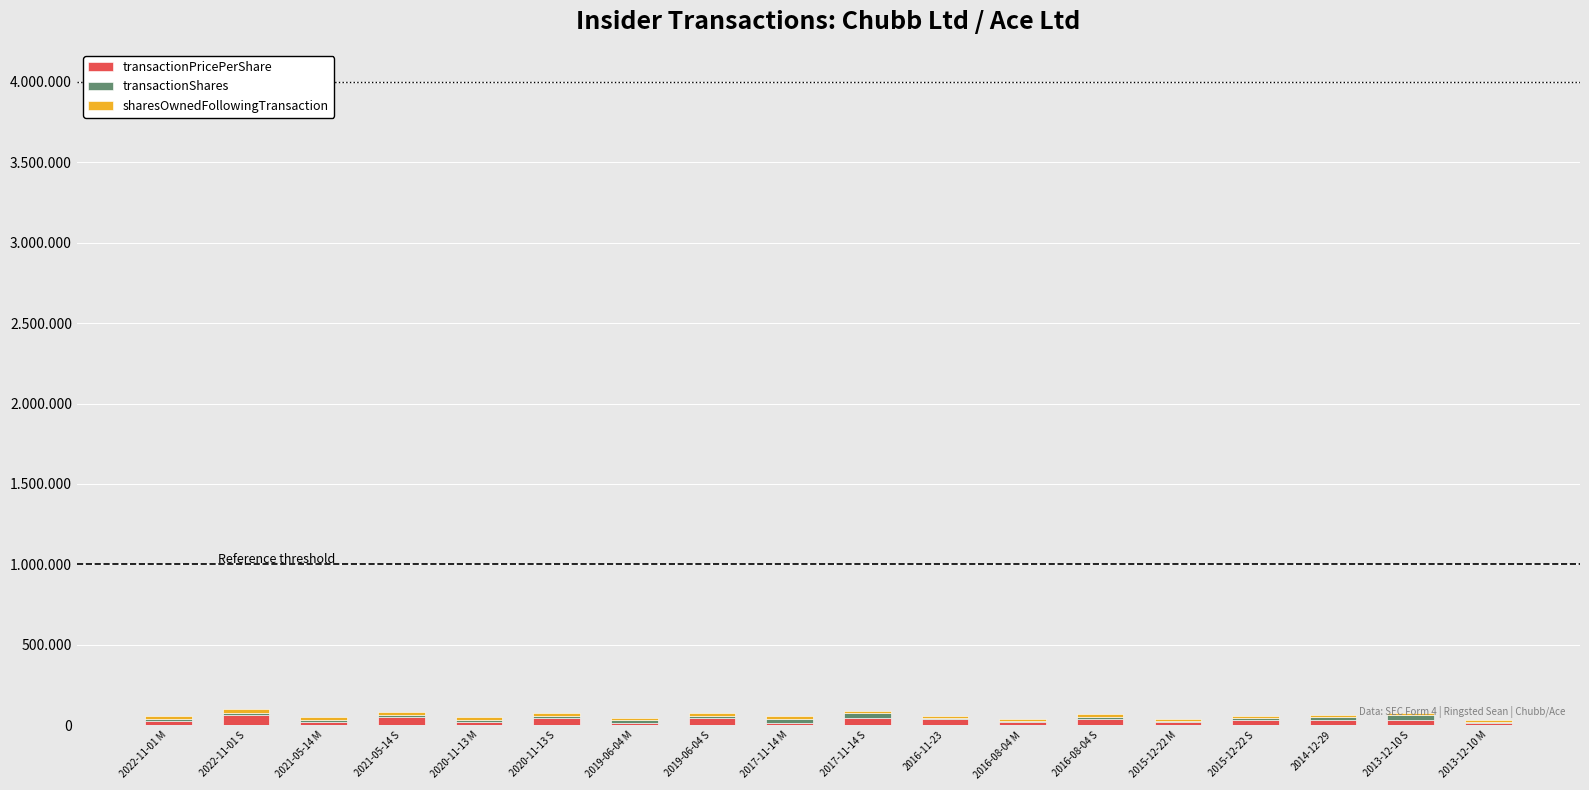

What value does the sharesOwnedFollowingTransaction series have at 2021-05-14 M?

20122.2